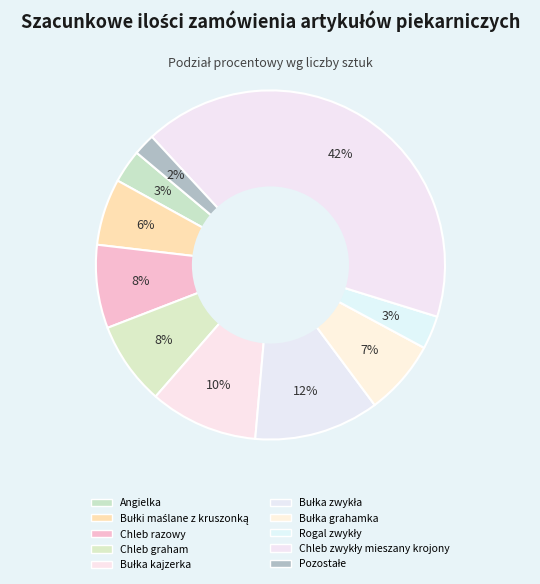

How many slices are in this pie chart?

10